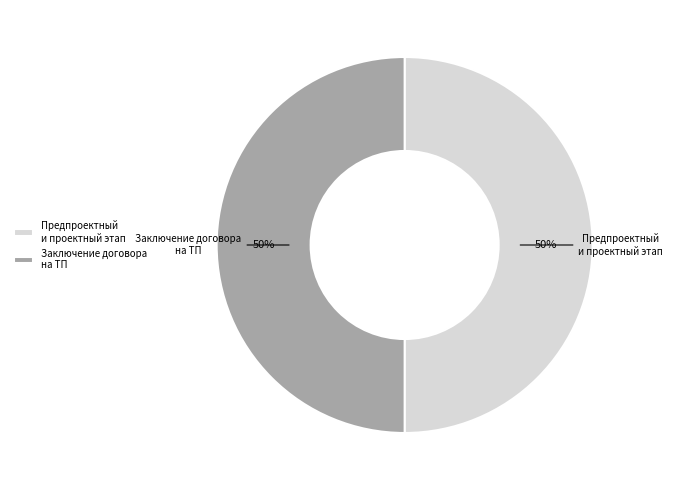

Is it true that Предпроектный и проектный этап is 50% of the pie?

True